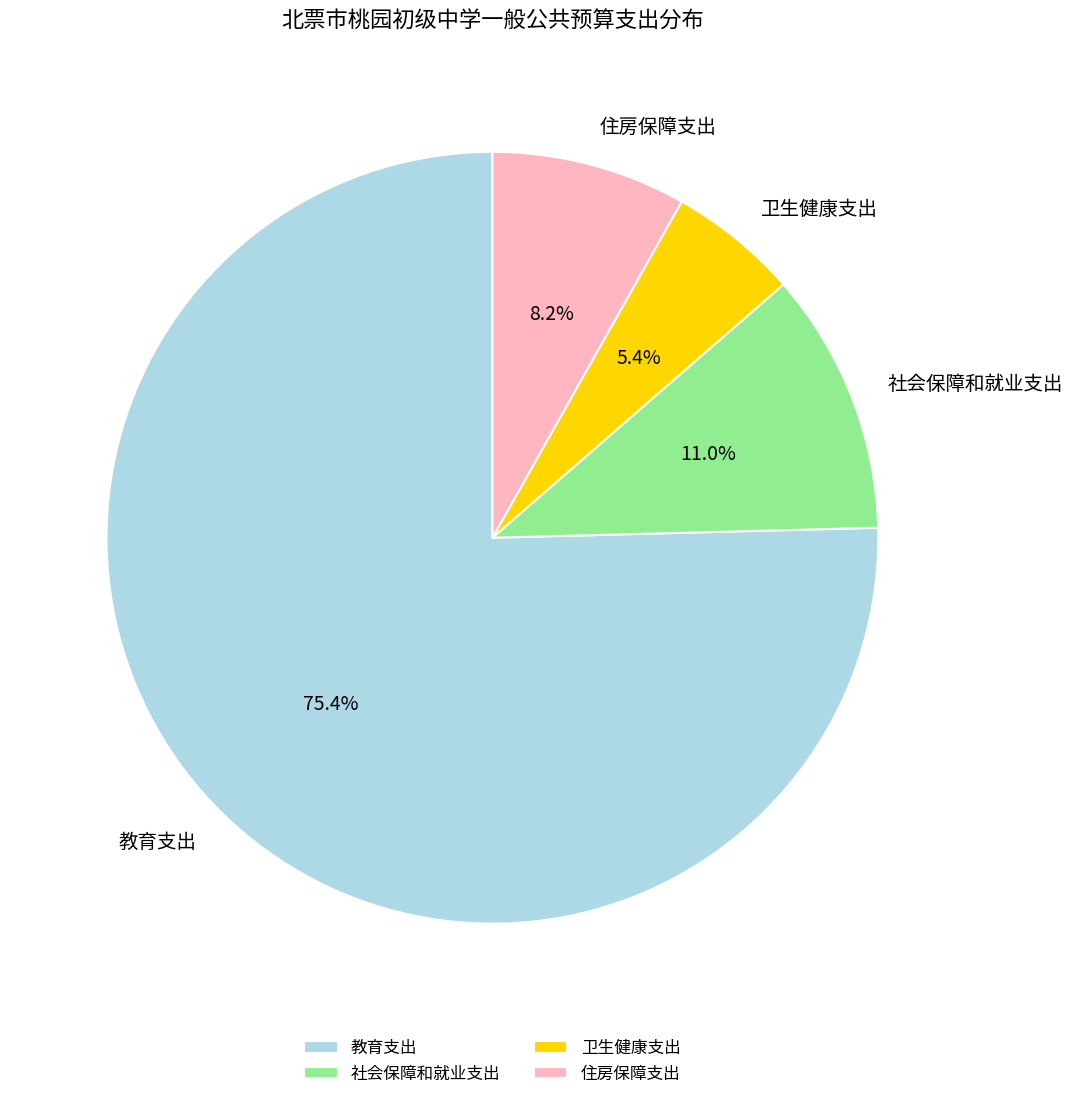

Which has a higher value, 卫生健康支出 or 住房保障支出?

住房保障支出